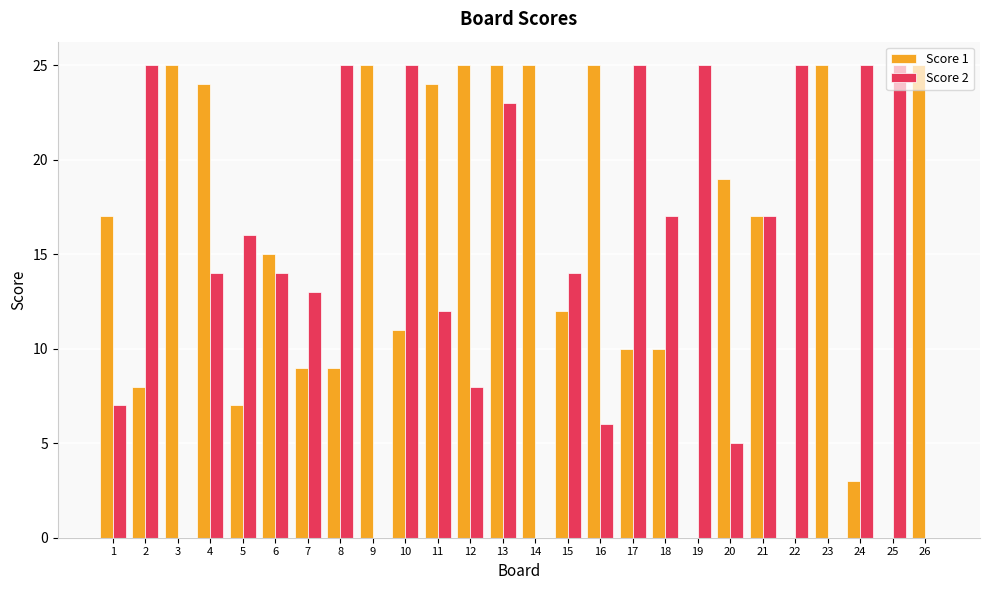

Is the value of Score 2 at 12 greater than the value of Score 1 at 19?

Yes